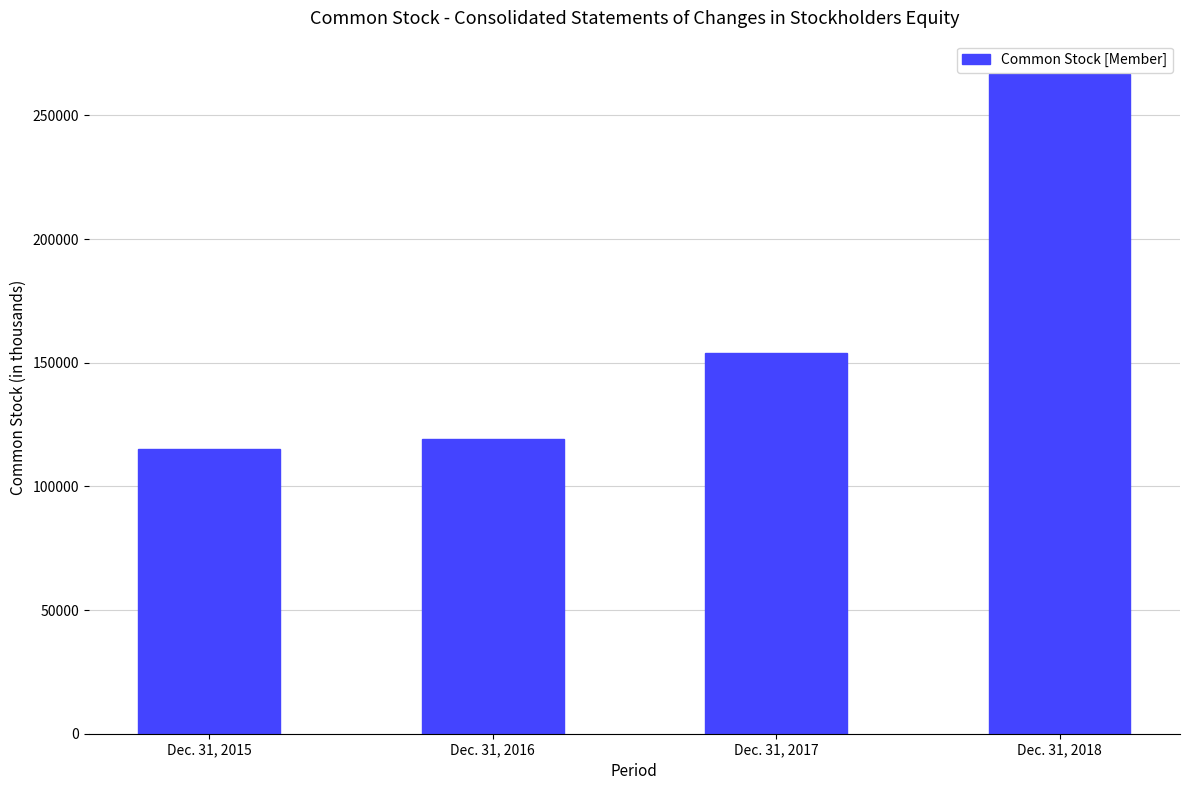

List the labels in order of value, largest first.

Dec. 31, 2018, Dec. 31, 2017, Dec. 31, 2016, Dec. 31, 2015